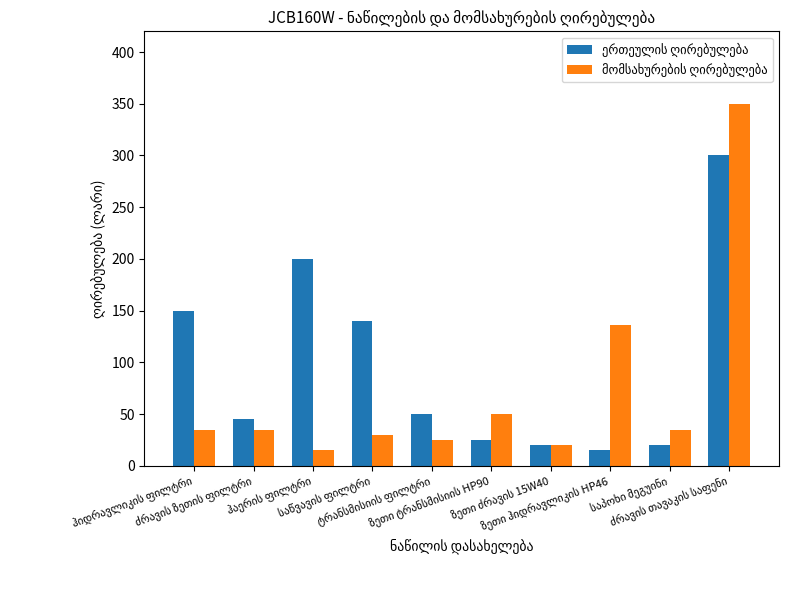

What is the maximum value shown in the chart?

350